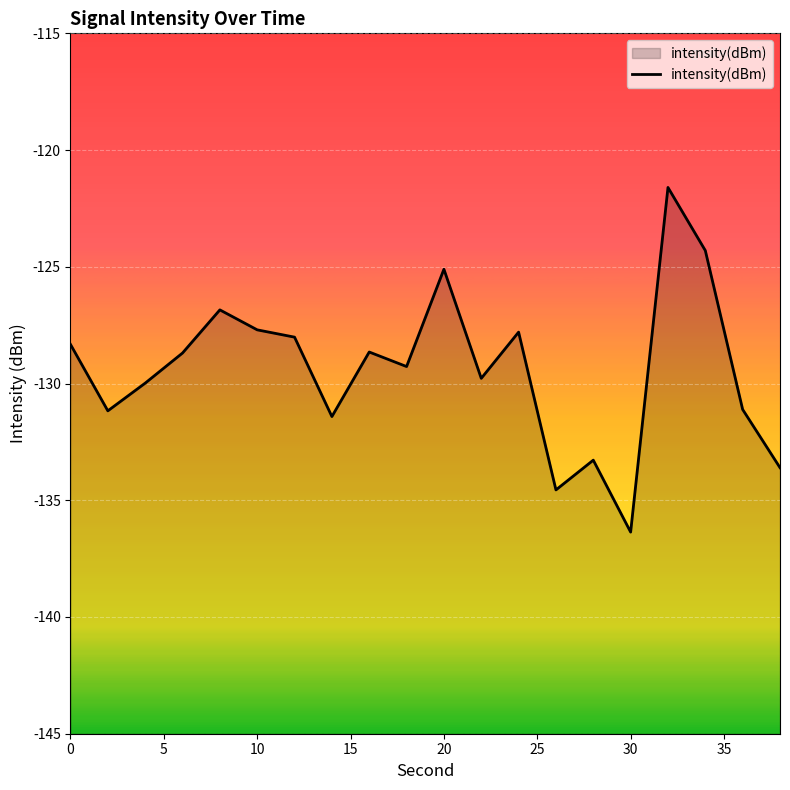

What is the difference between the maximum and minimum values?

14.8